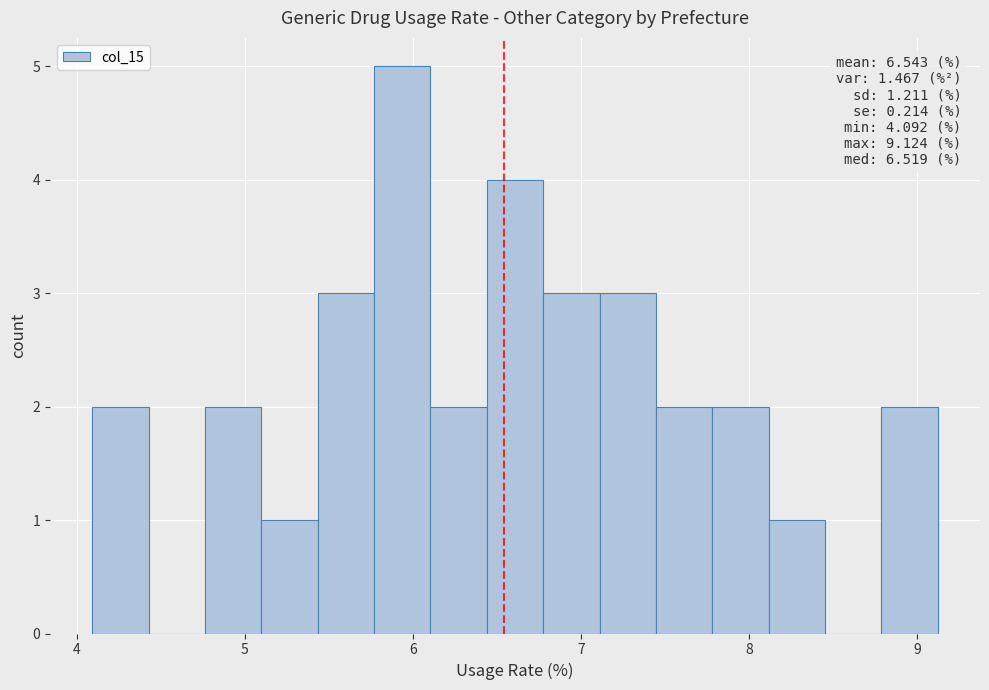

Around what value on the x-axis is the tallest bar? Give the approximate position of its centre, as read against the axis.

5.9